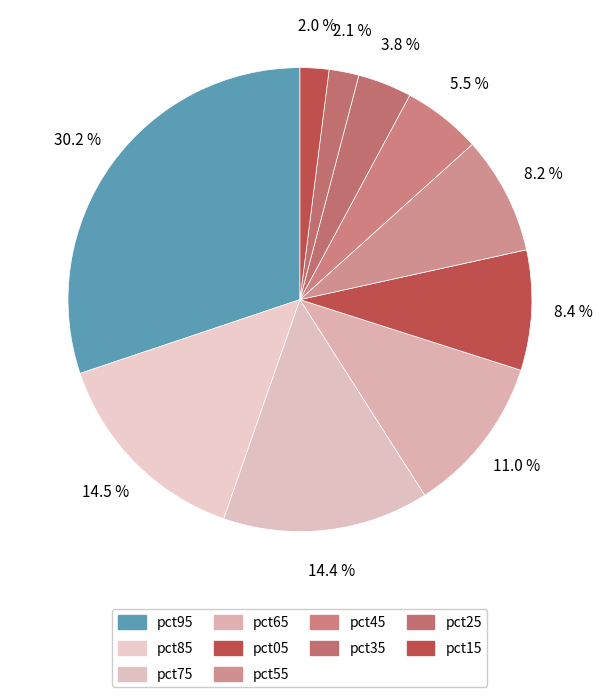

What percentage is NOT represented by pct05?

91.6%